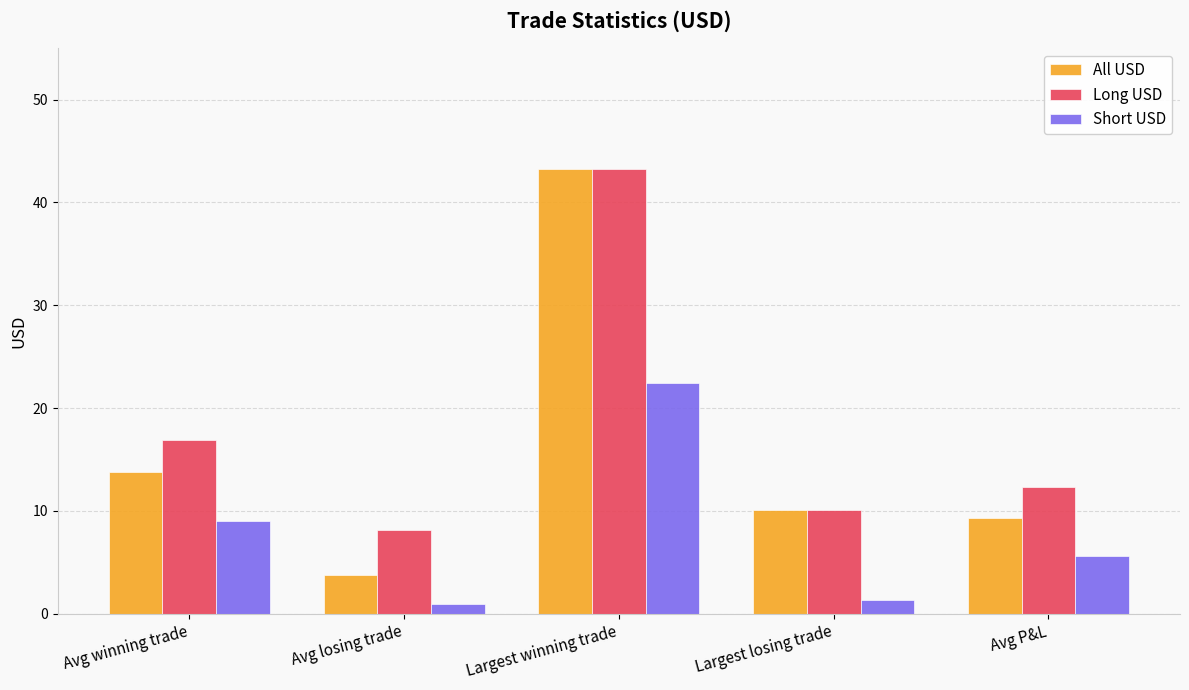

Are the bars grouped side by side (vs. stacked)?

Yes